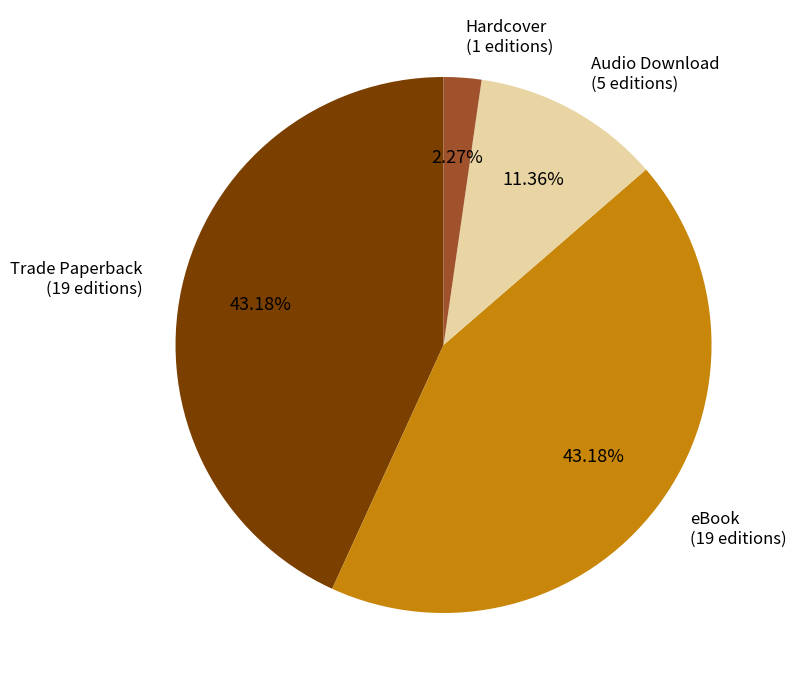

Is there any slice that represents more than half of the pie?

No